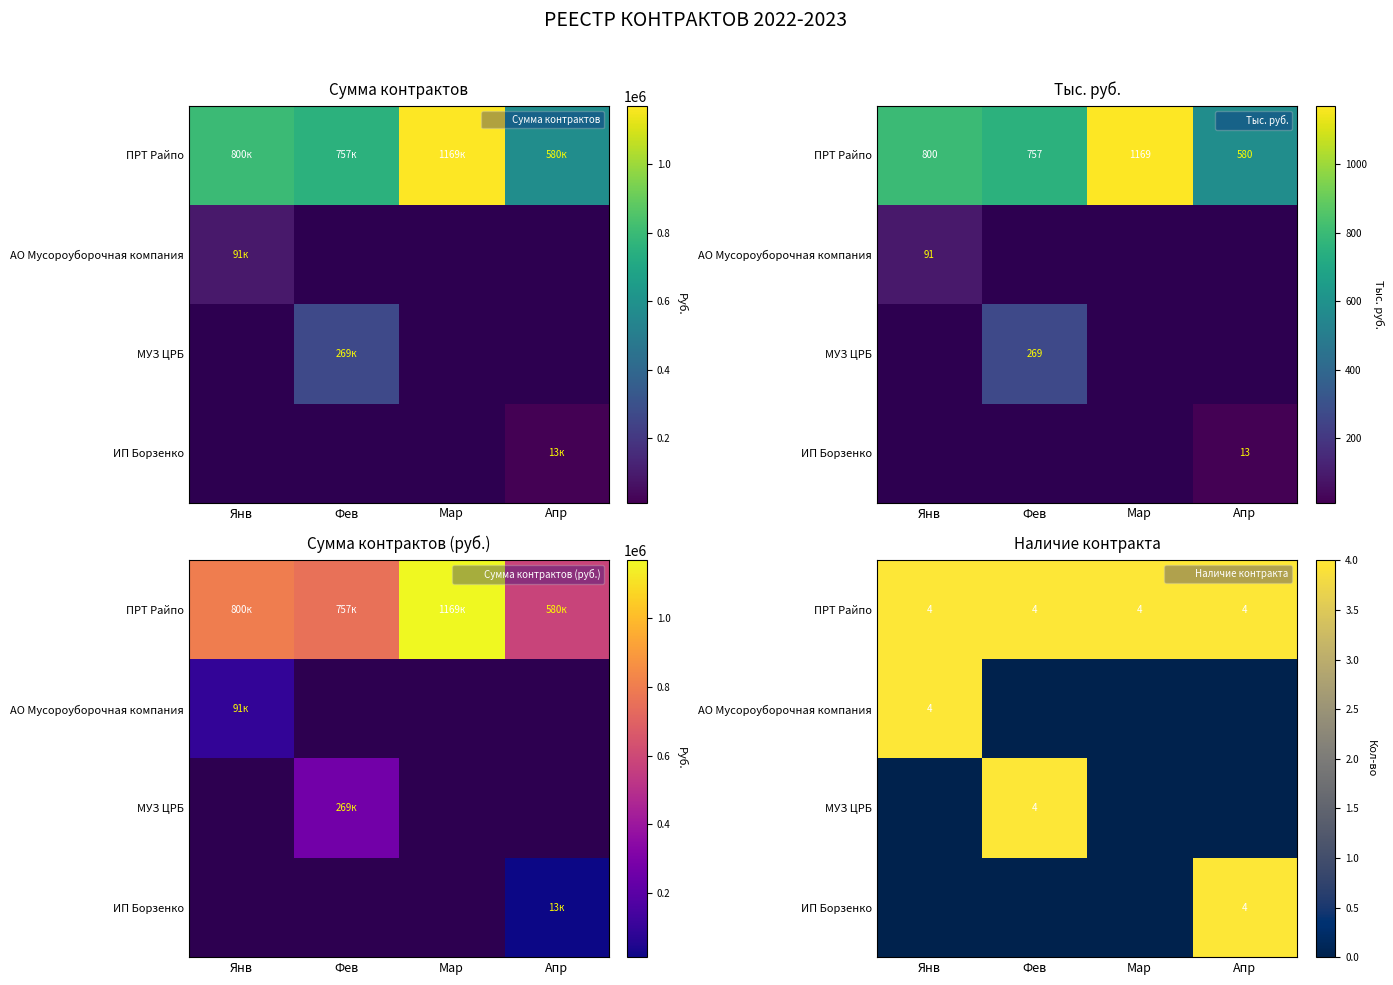

How many values in АО Мусороуборочная компания are above zero?

1